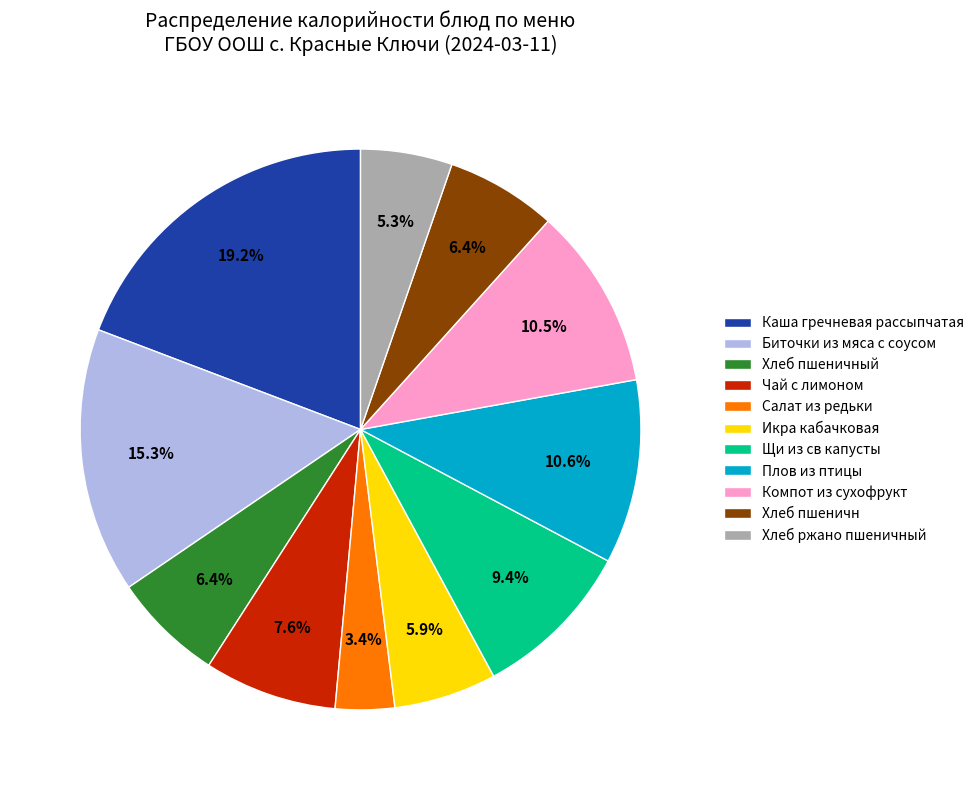

To the nearest percent, what is the combined percentage of Компот из сухофрукт and Салат из редьки?

14%